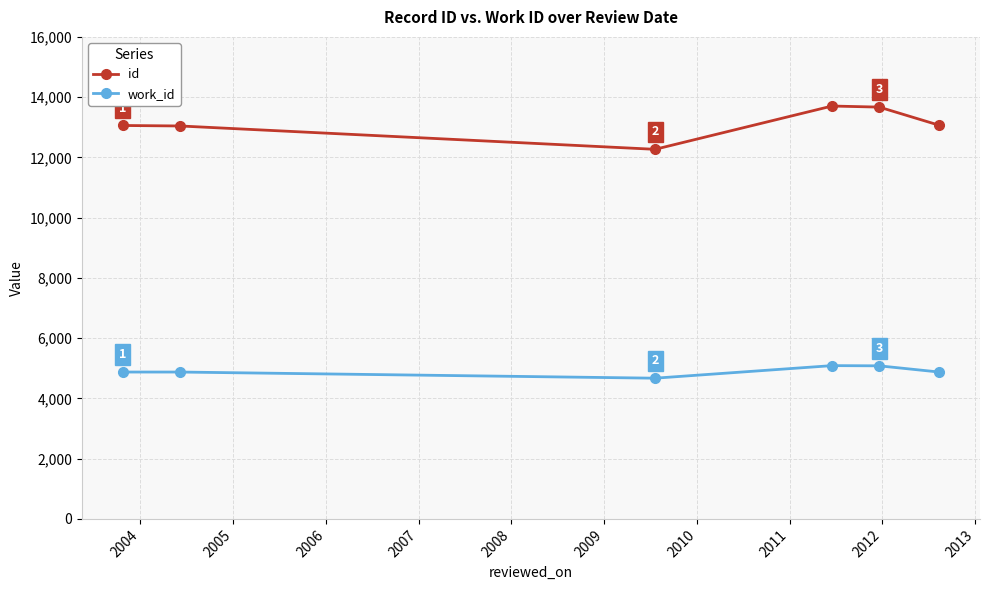

Which series has the widest spread of values?

id